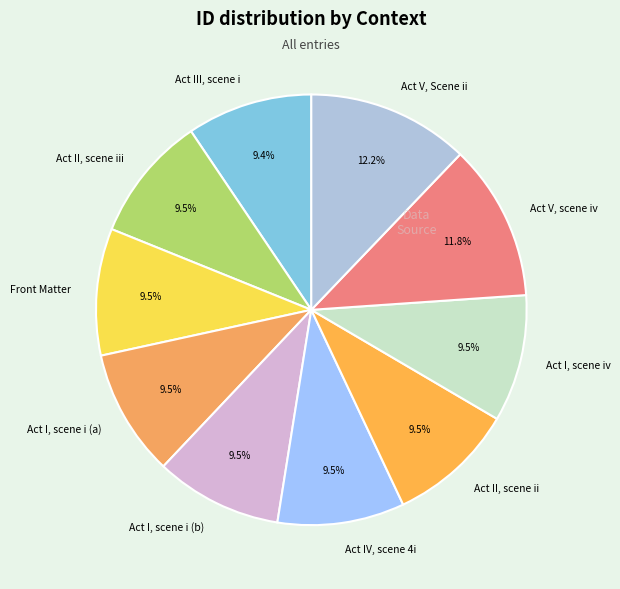

Combined, do Act IV, scene 4i and Act II, scene ii account for over 50%?

No